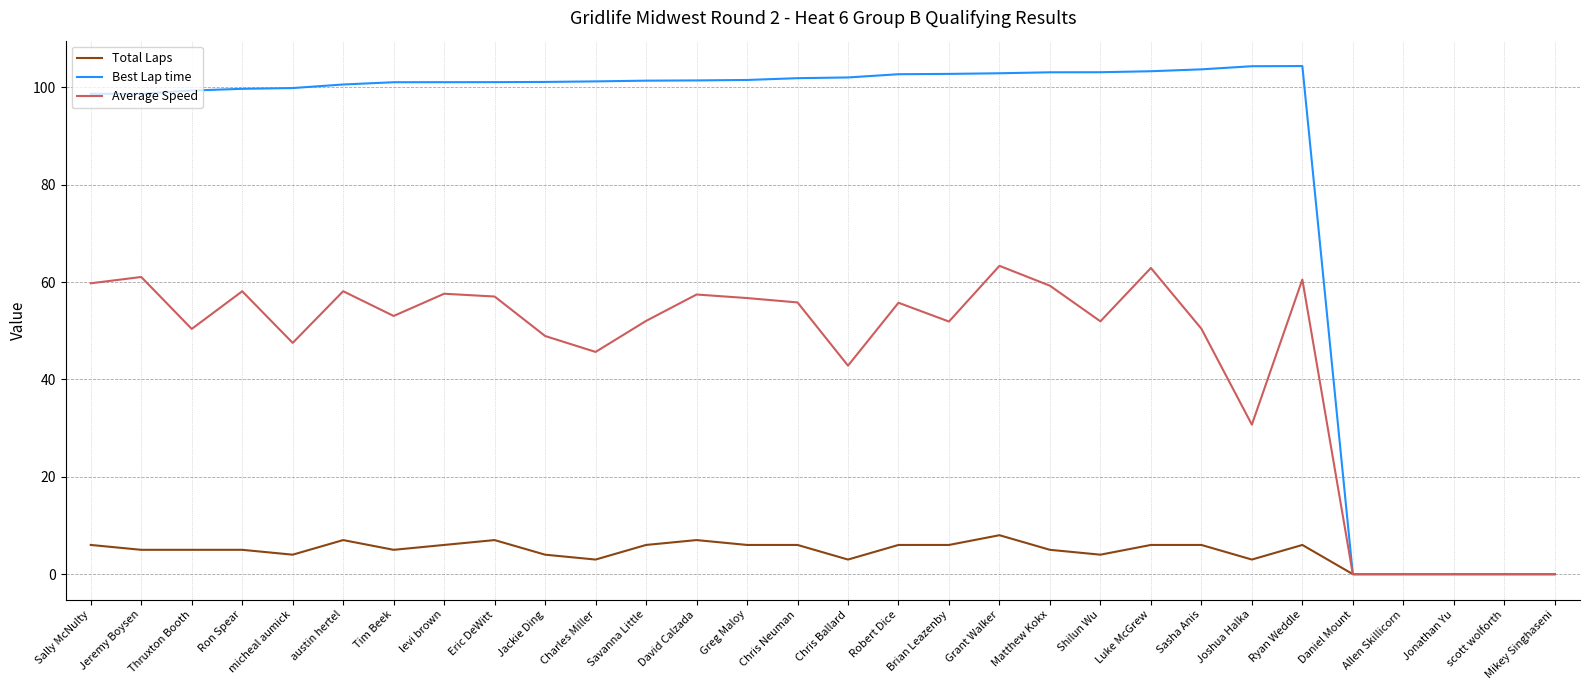

How many lines are shown in the chart?

3